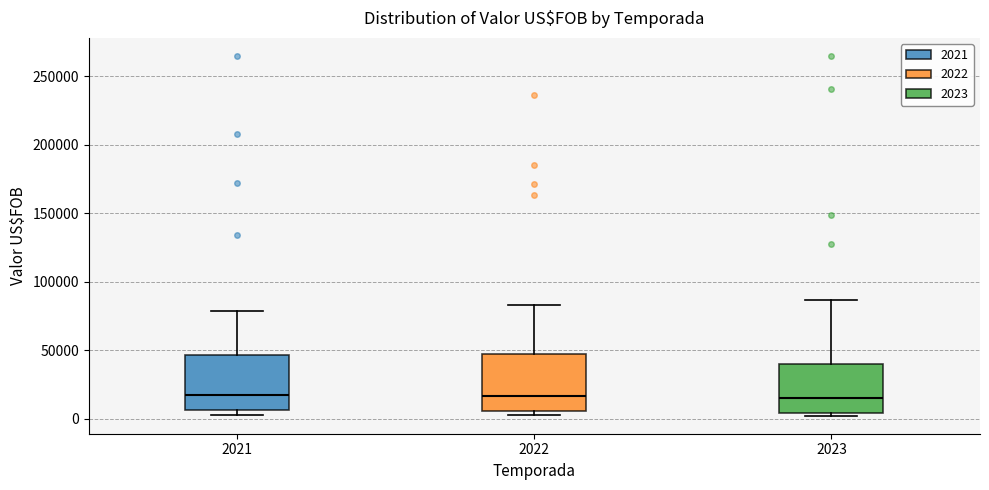

Reading left to right, read every box against the y-axis: the position of its median line, the range the box covers, and the ends of its whiskers. The values are not printed on the chart, so give them approximately, as read against the axis.

2021: median 15000, box 5000 to 45000, whiskers 0 to 80000
2022: median 15000, box 5000 to 45000, whiskers 5000 (just below the box's lower edge) to 85000
2023: median 15000, box 5000 to 40000, whiskers 0 to 85000